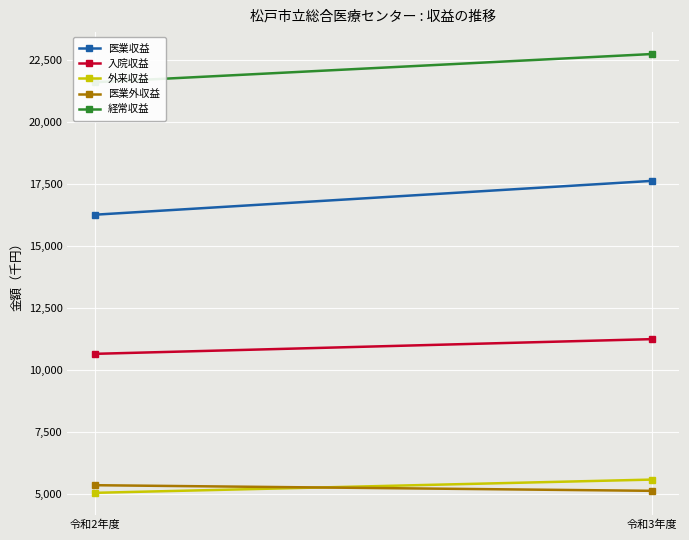

At how many categories does at least one series exceed 10548676?

2